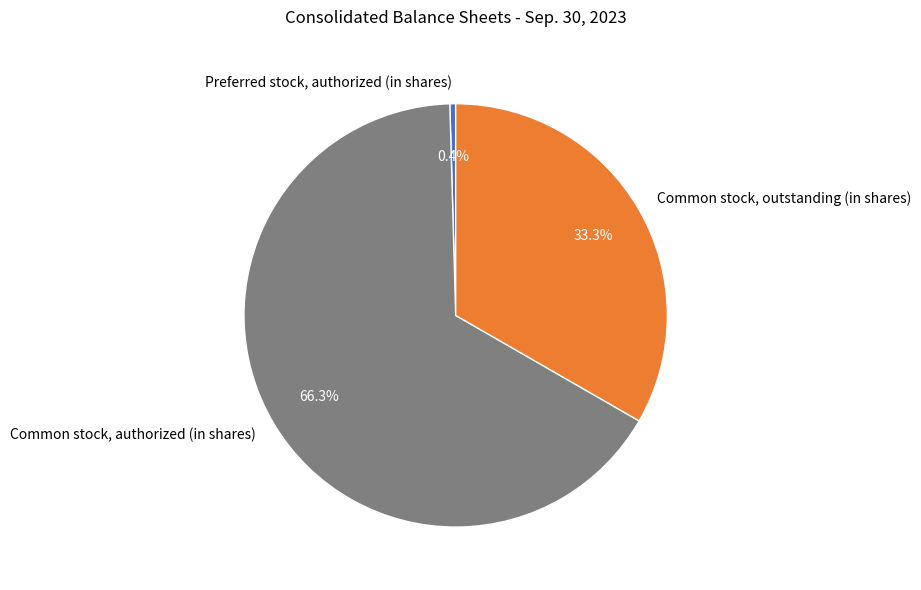

What is the largest slice in the pie chart?

Common stock, authorized (in shares)